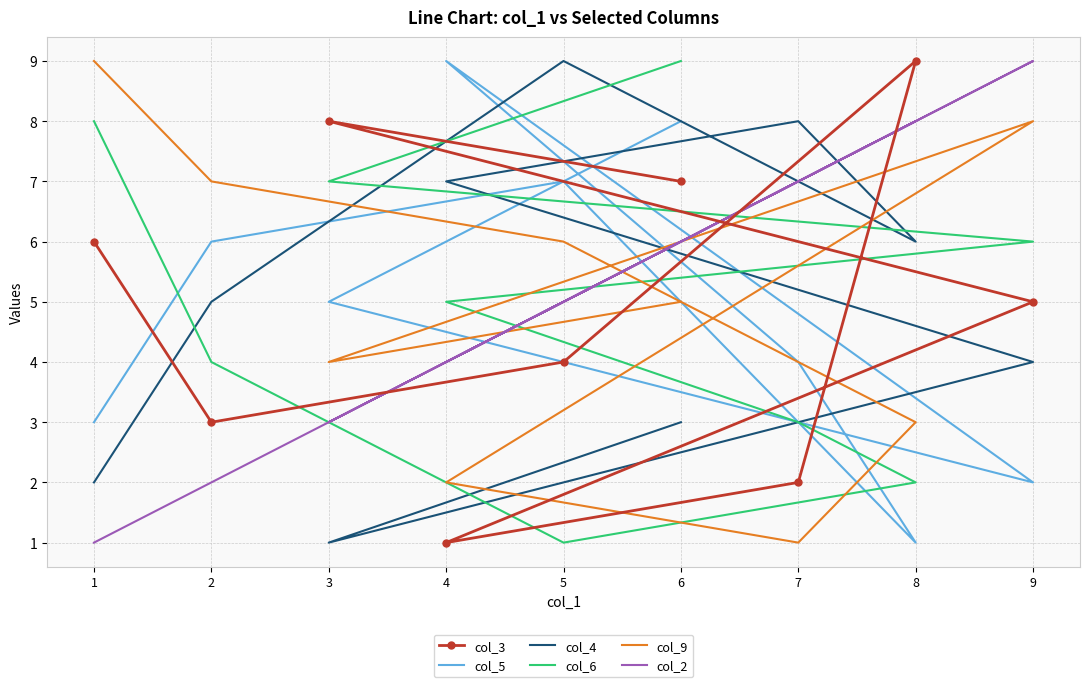

Which series has the largest total across all categories?

col_3